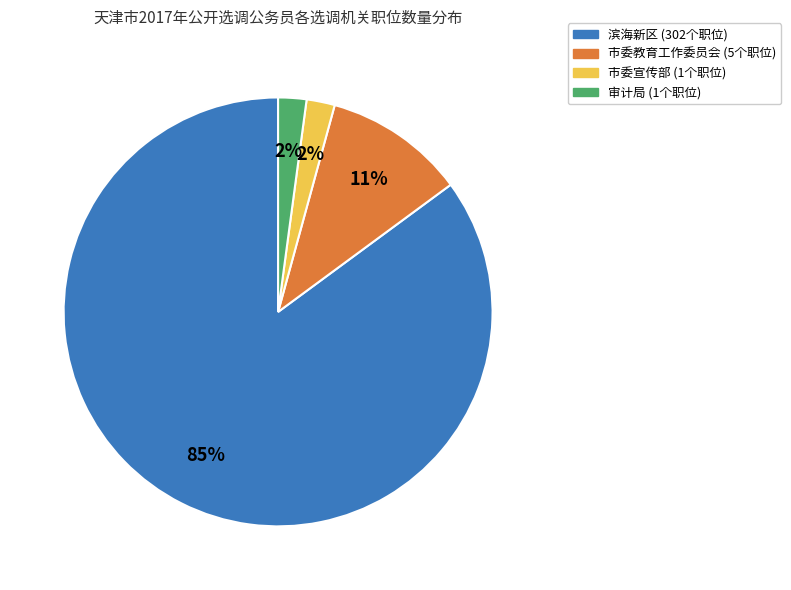

Count the number of slices in the pie.

4